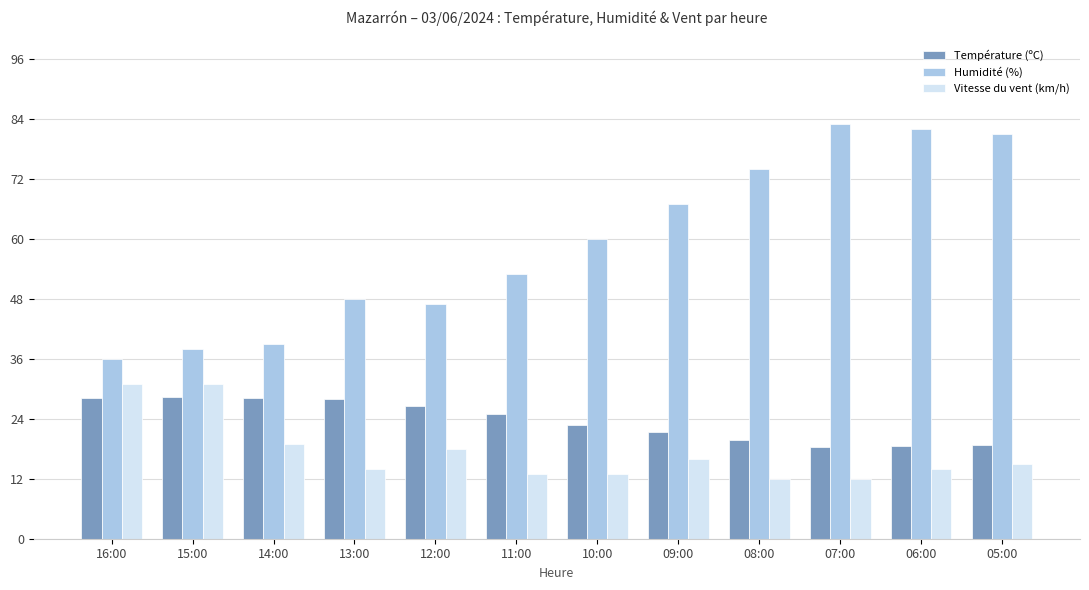

What is the lowest value of the Humidité (%) series?

36.0